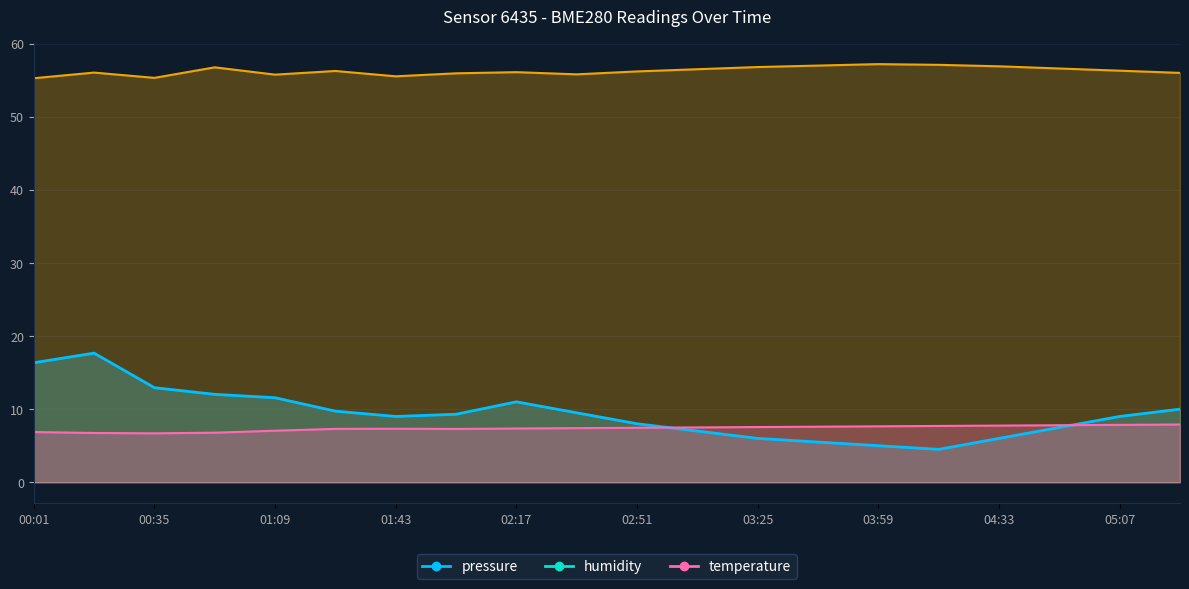

How many interior local valleys does the temperature series have?

2